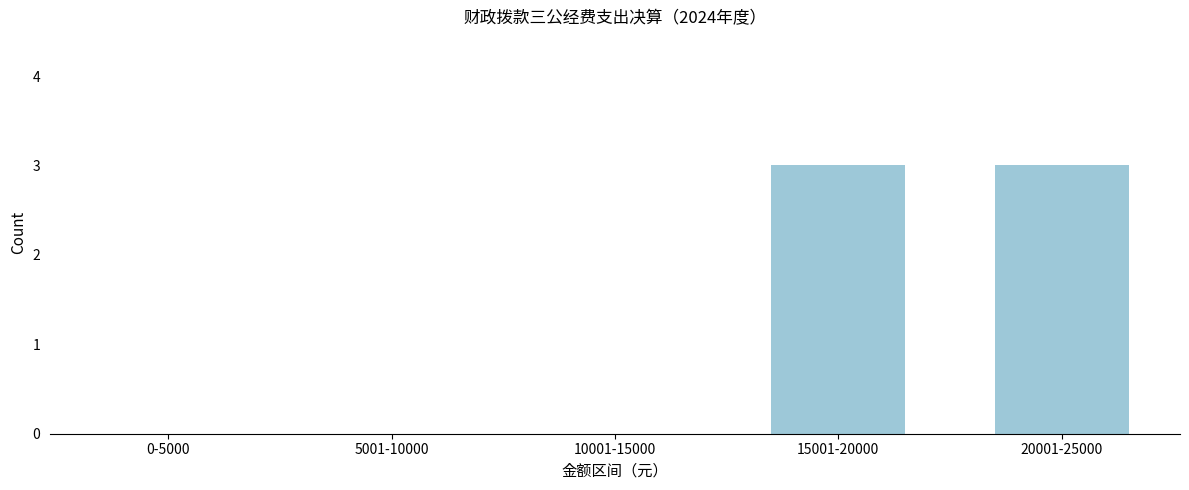

Reading left to right, what are all the values shown in this chart?

0-5000=0	5001-10000=0	10001-15000=0	15001-20000=3	20001-25000=3